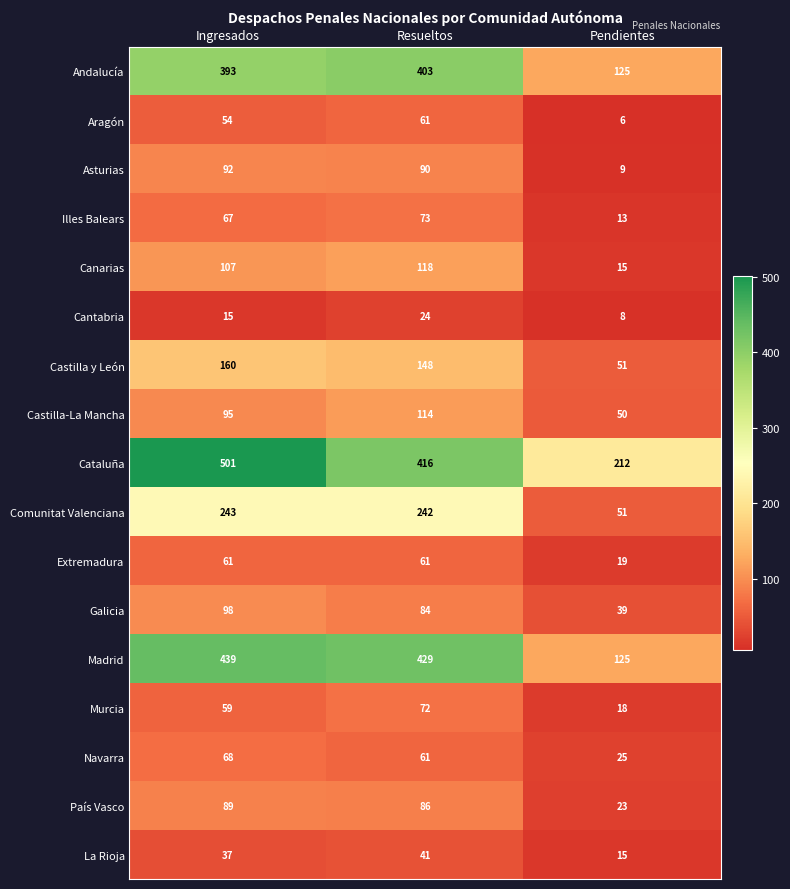

At which label does Canarias reach its minimum?

Pendientes